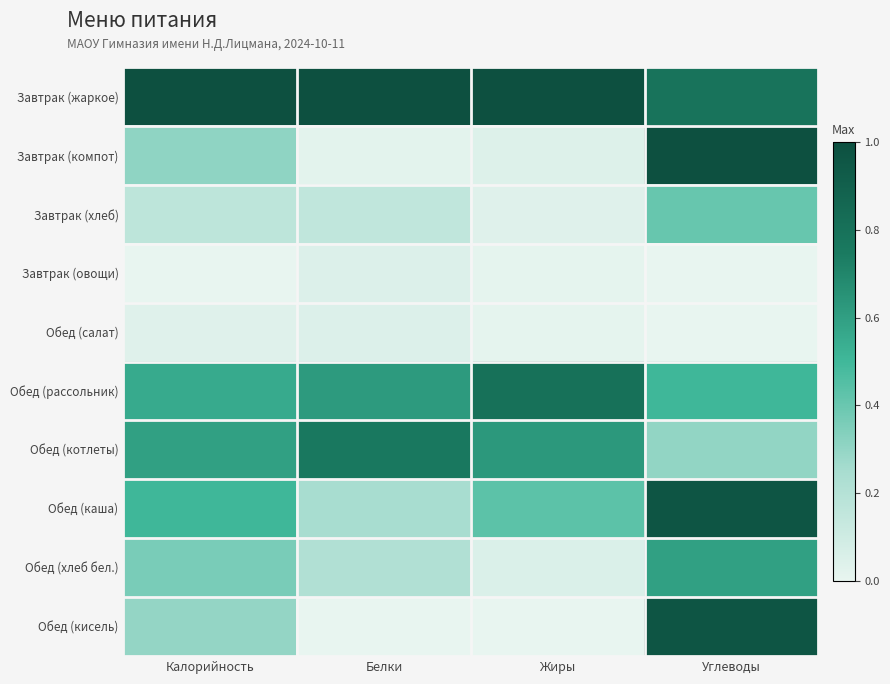

At how many categories does at least one series exceed 0?

4